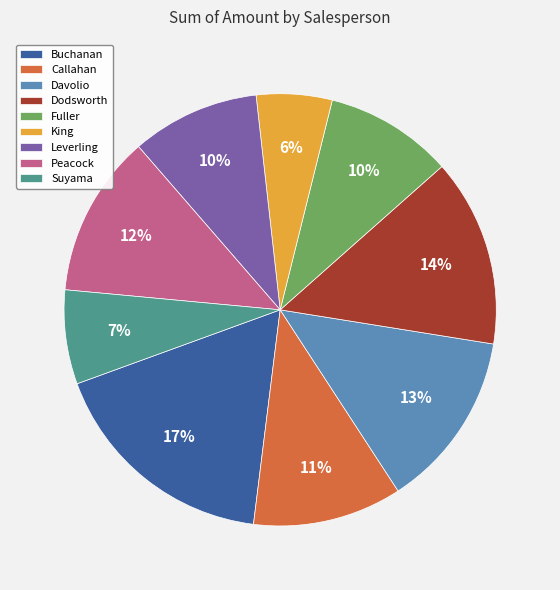

How many slices are in this pie chart?

9